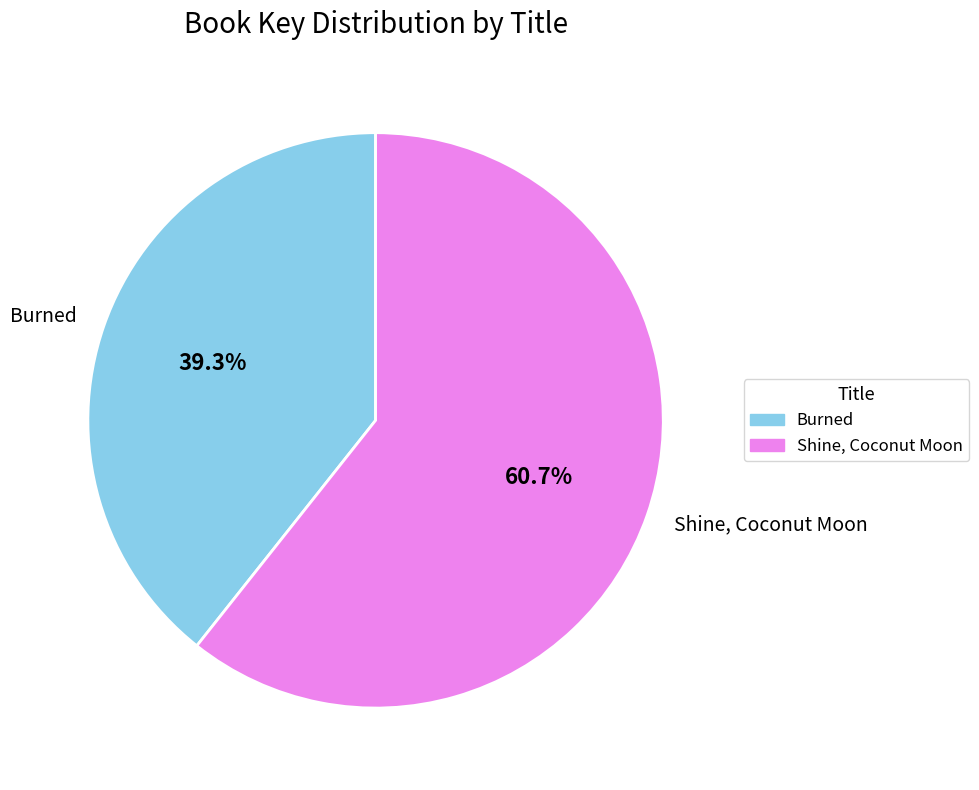

How many slices are in this pie chart?

2